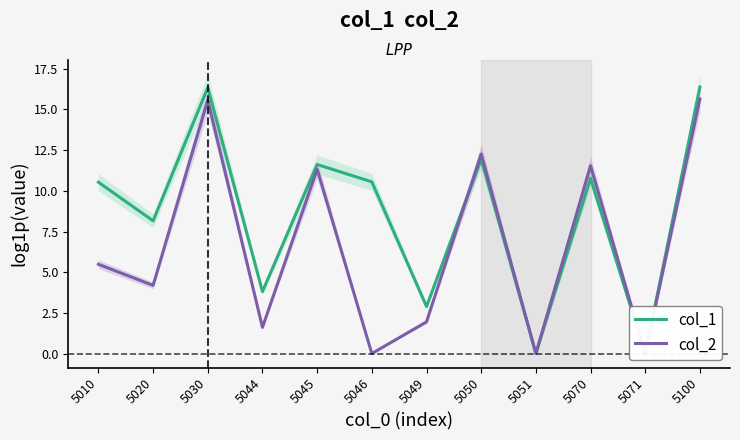

In col_1, how many points are lower than both neighbors (excluding endpoints)?

5